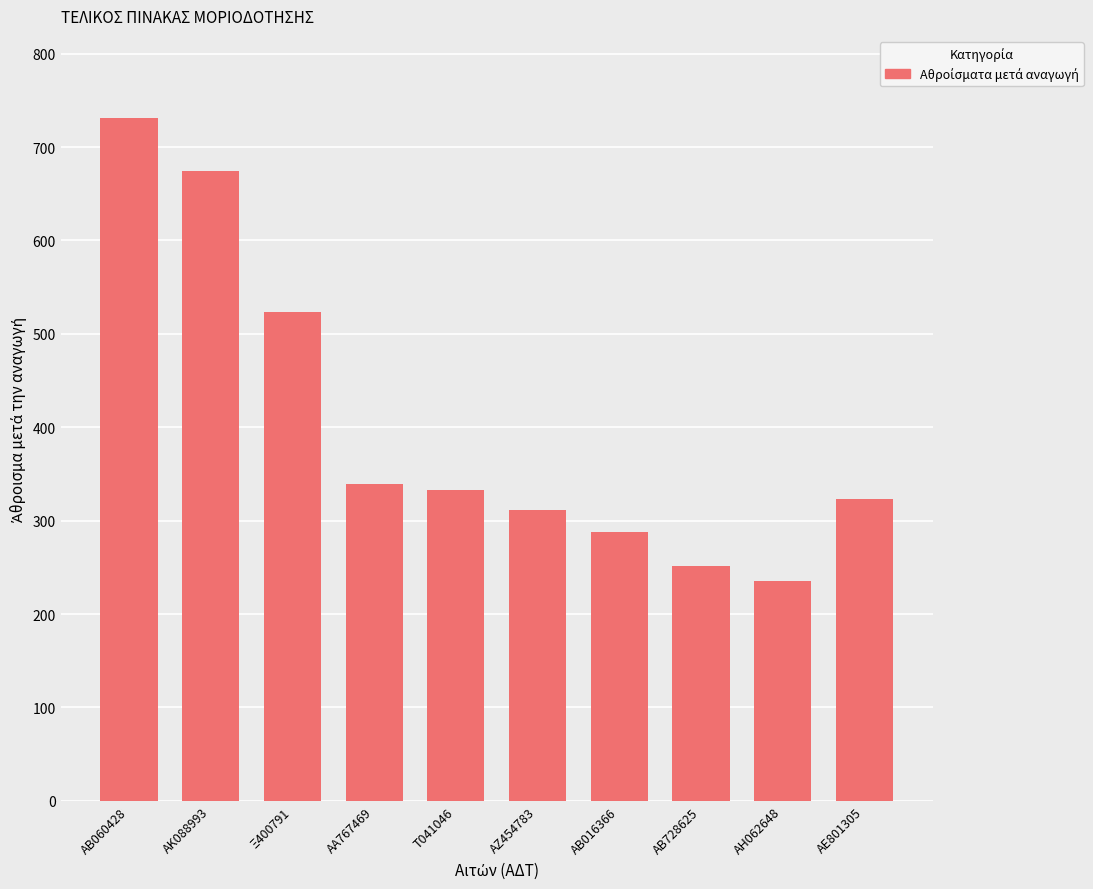

What is the difference between the maximum and minimum values?

495.9